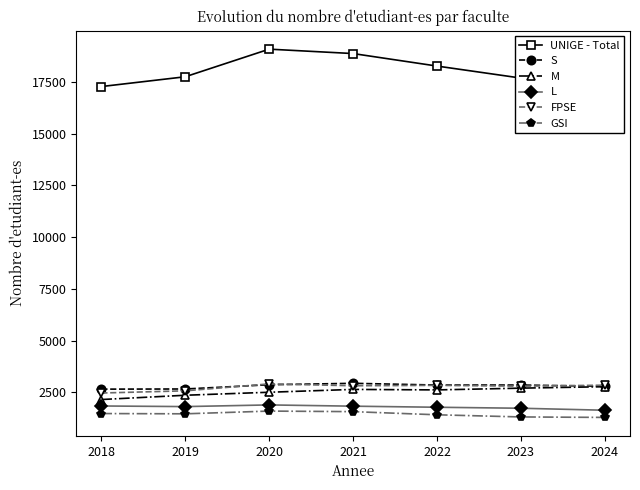

What is the difference between the highest and lowest values at 2024?

16600